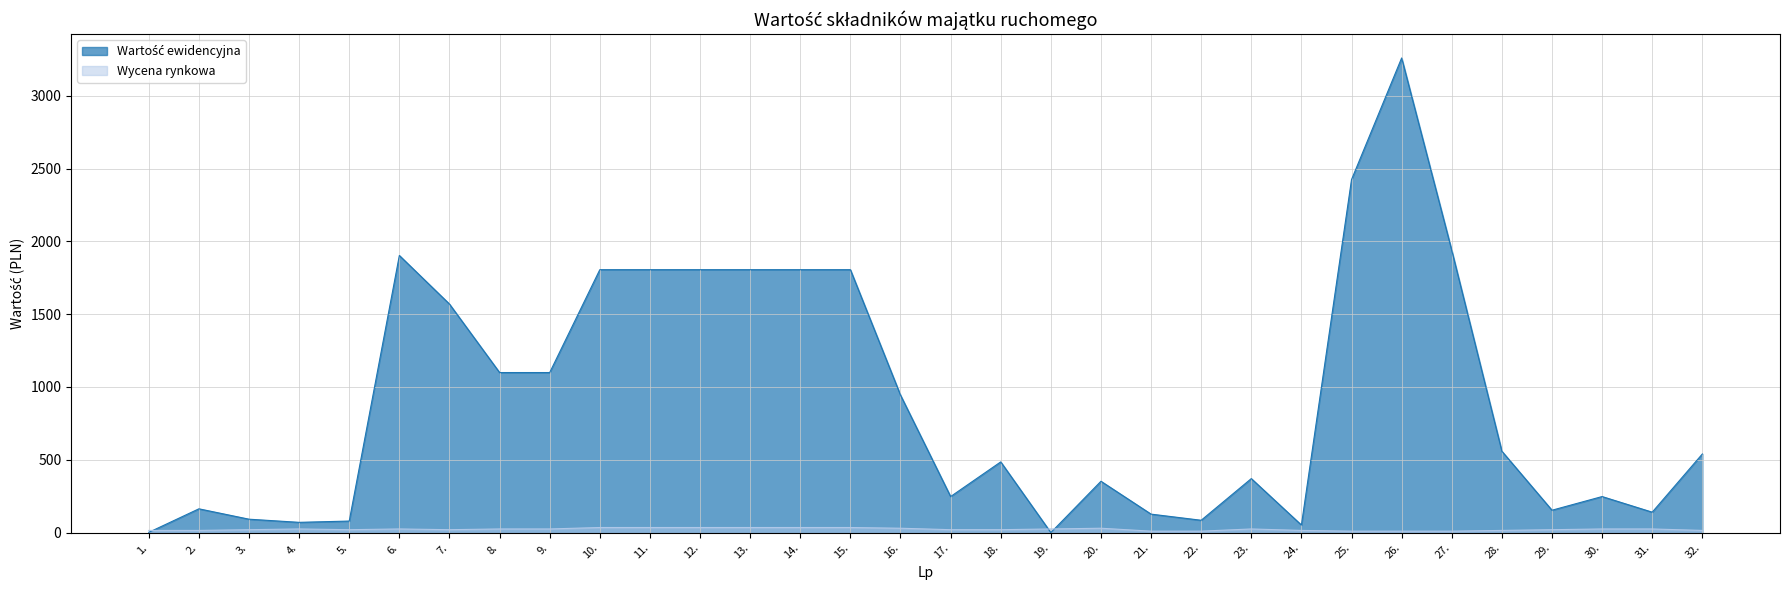

Which series ends up on top after the final intersection of Wycena rynkowa and Wartość ewidencyjna?

Wartość ewidencyjna